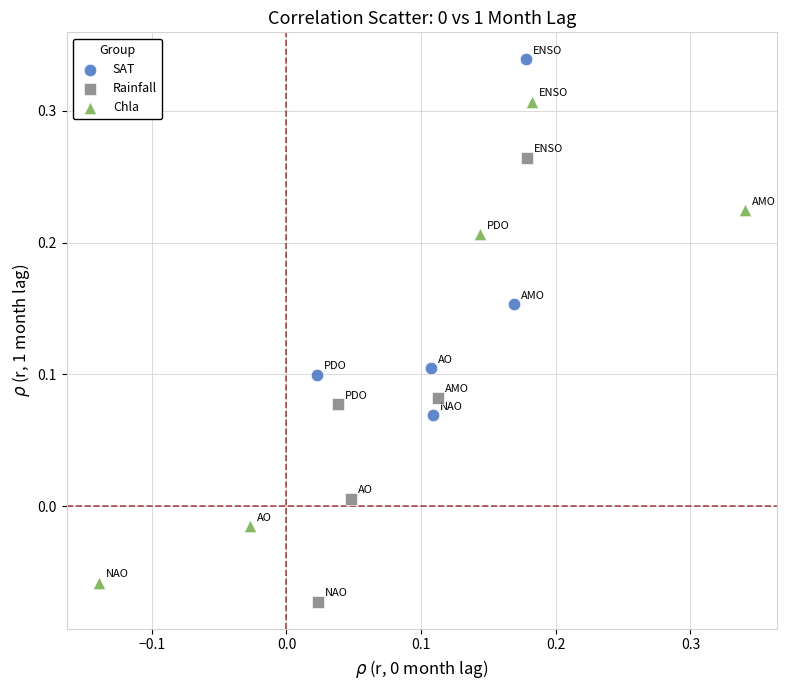

Which series contains the highest Y value?

SAT